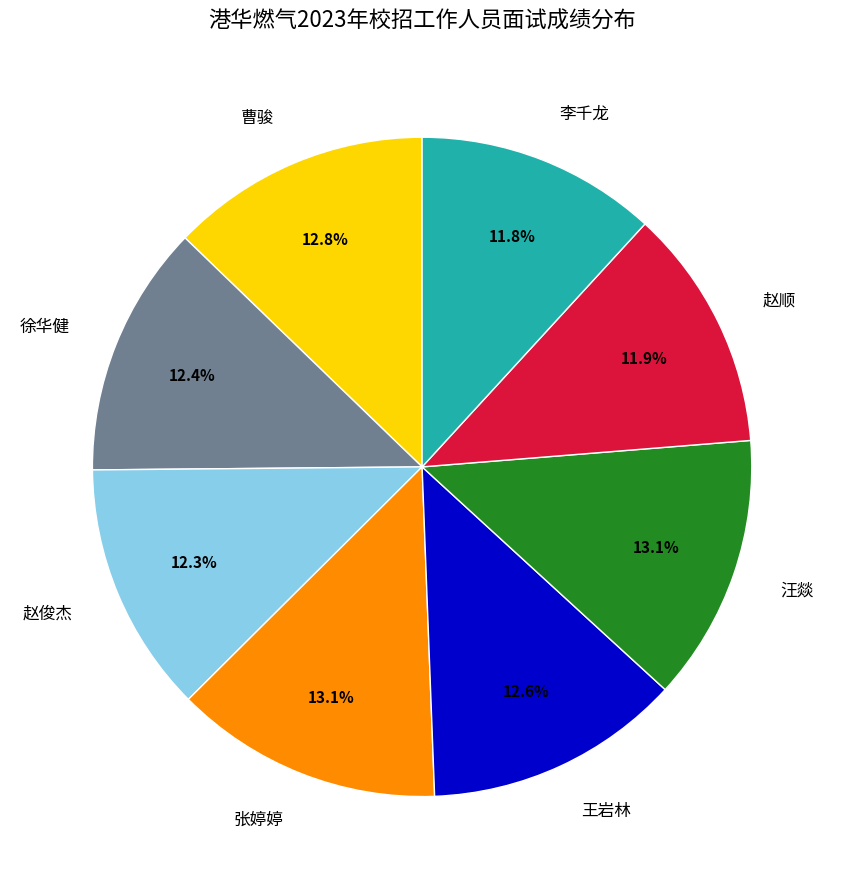

What is the ratio of the value at 张婷婷 to the value at 徐华健?

1.1